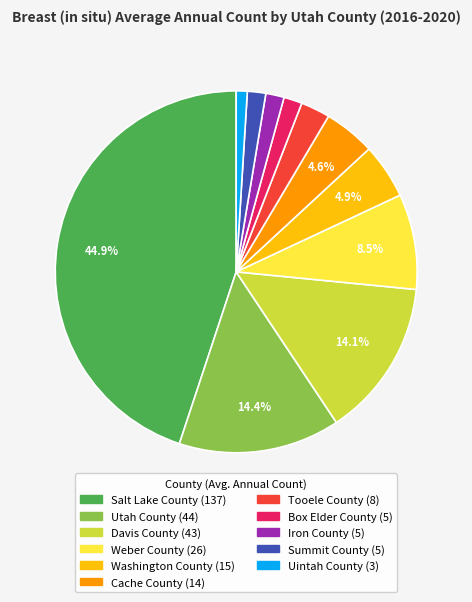

What is the largest slice in the pie chart?

Salt Lake County